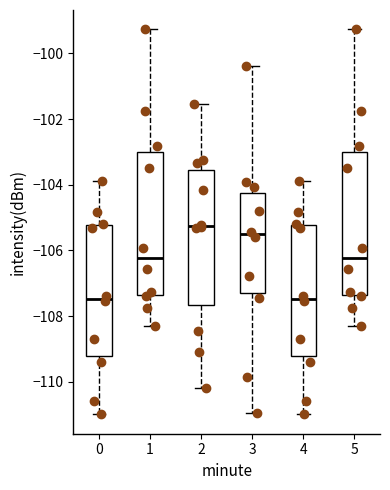

Which box has the highest median line?

2